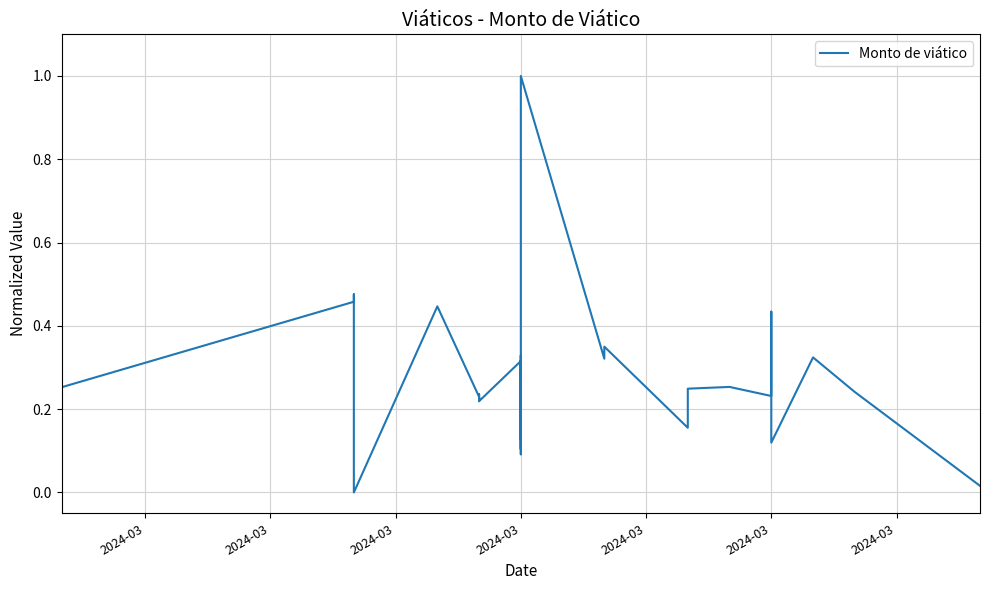

The chart shows a value of 0.4 at 33. True or false?

False